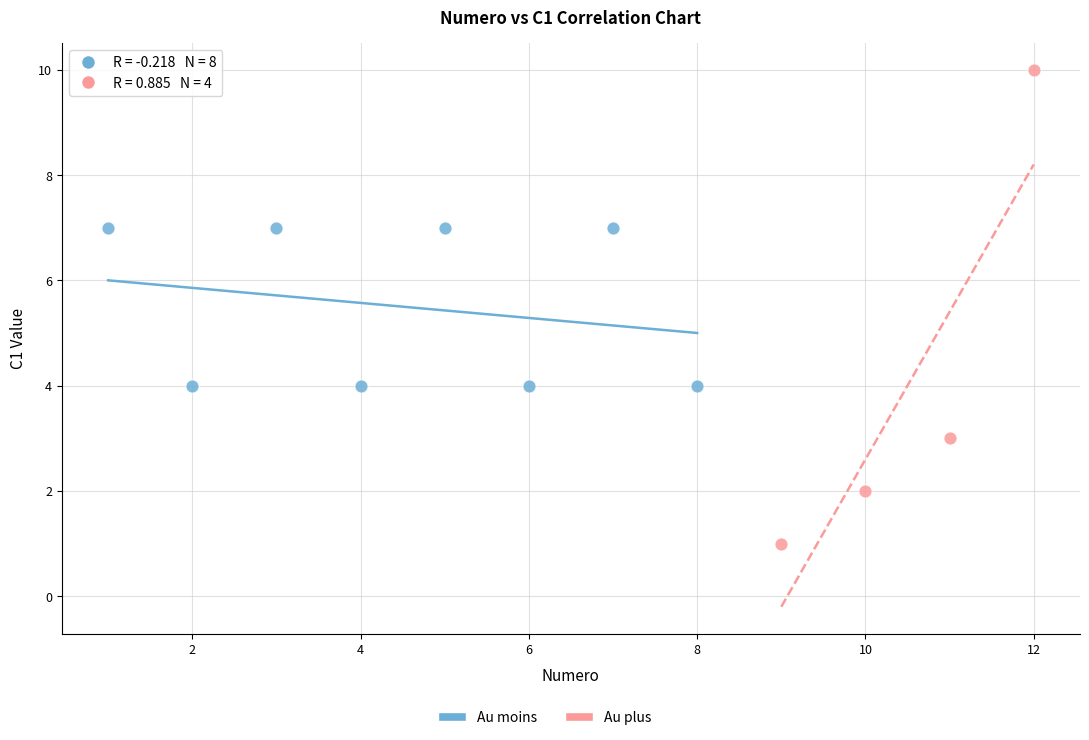

Which series reaches the maximum Y coordinate?

Au plus